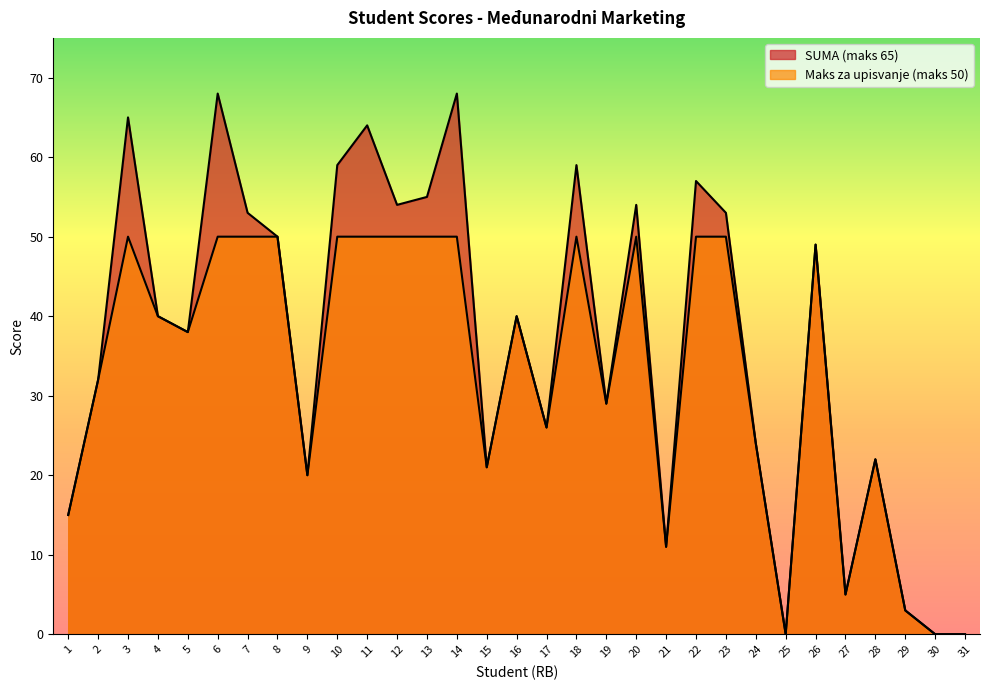

What is the difference between the second highest and second lowest values in the SUMA (maks 65) series?

68